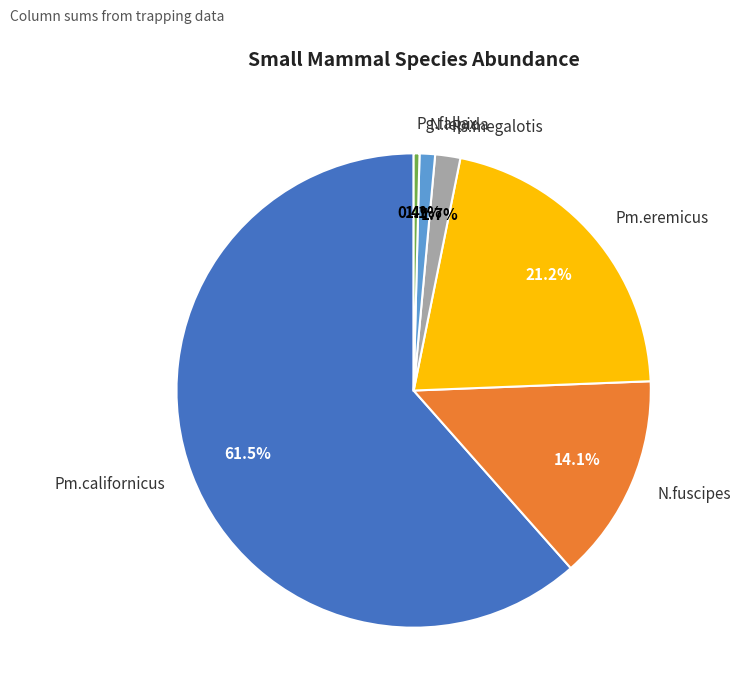

Count the number of slices in the pie.

6